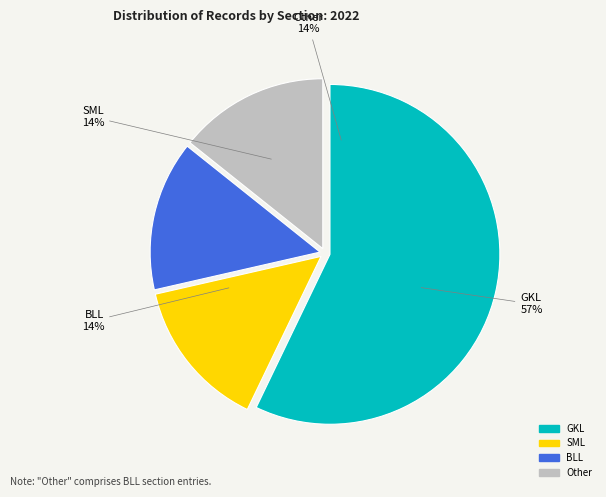

Rank the categories by value from lowest to highest.

SML, BLL, Other, GKL